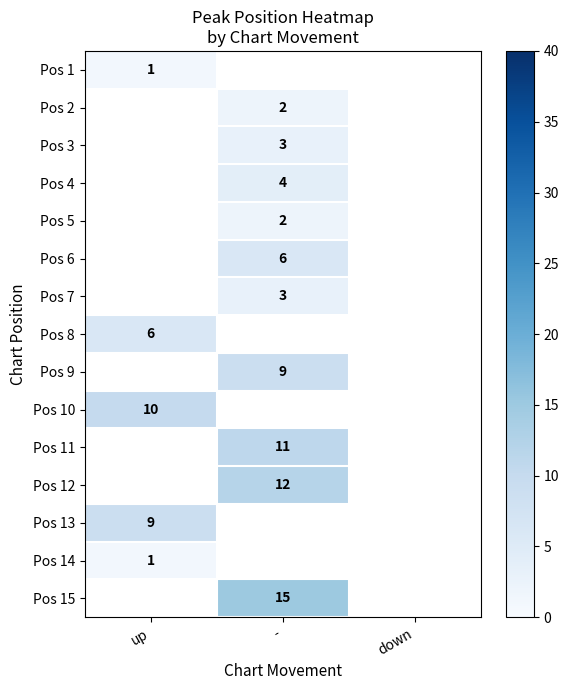

Is it true that Pos 4 equals 7 at -?

False